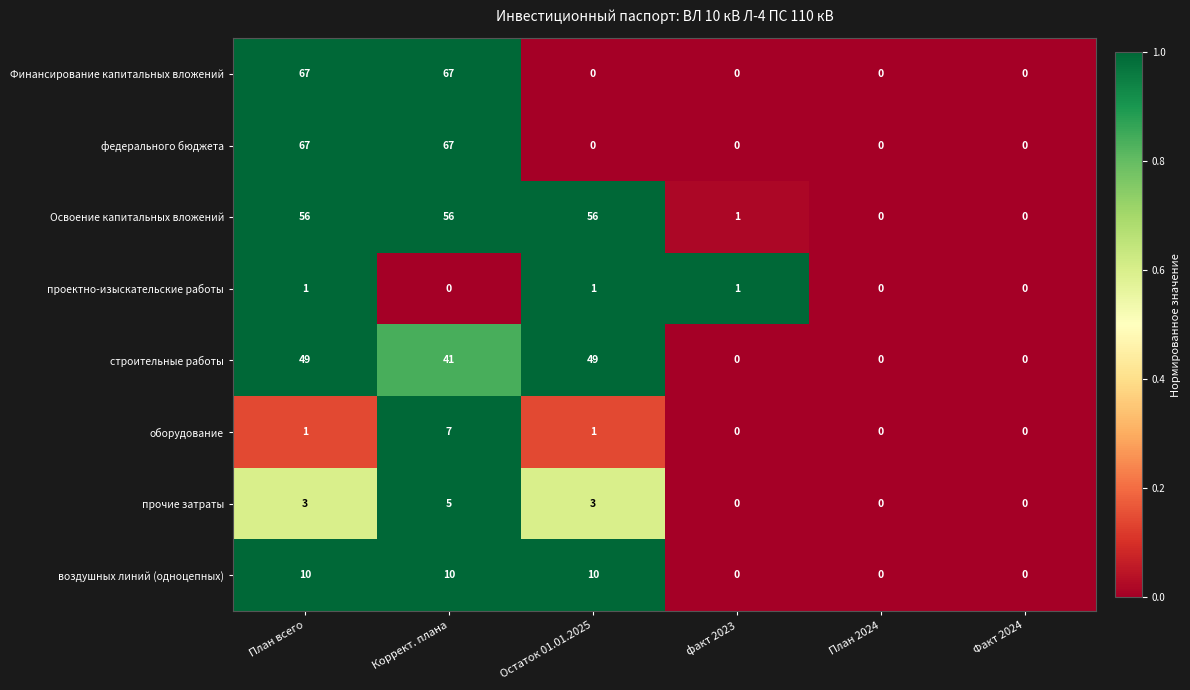

The прочие затраты series shows -3 at Факт 2024. True or false?

False